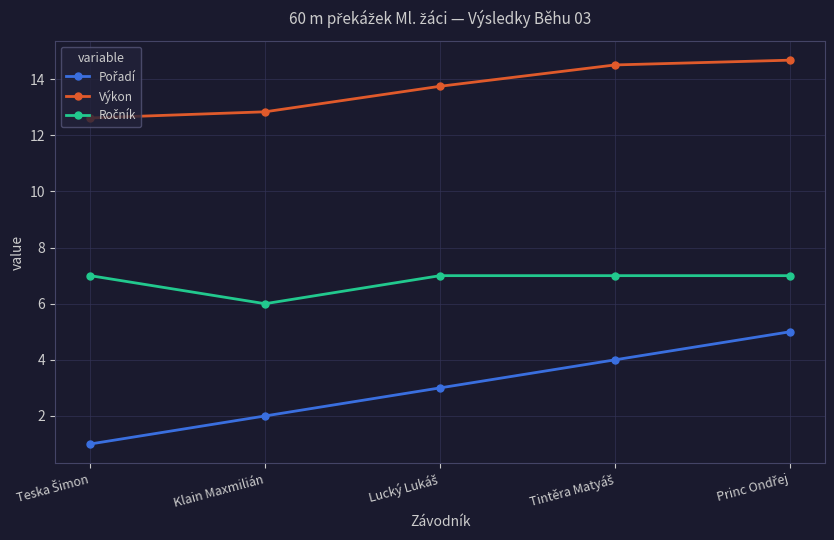

Does the chart display data point markers on the line(s)?

Yes